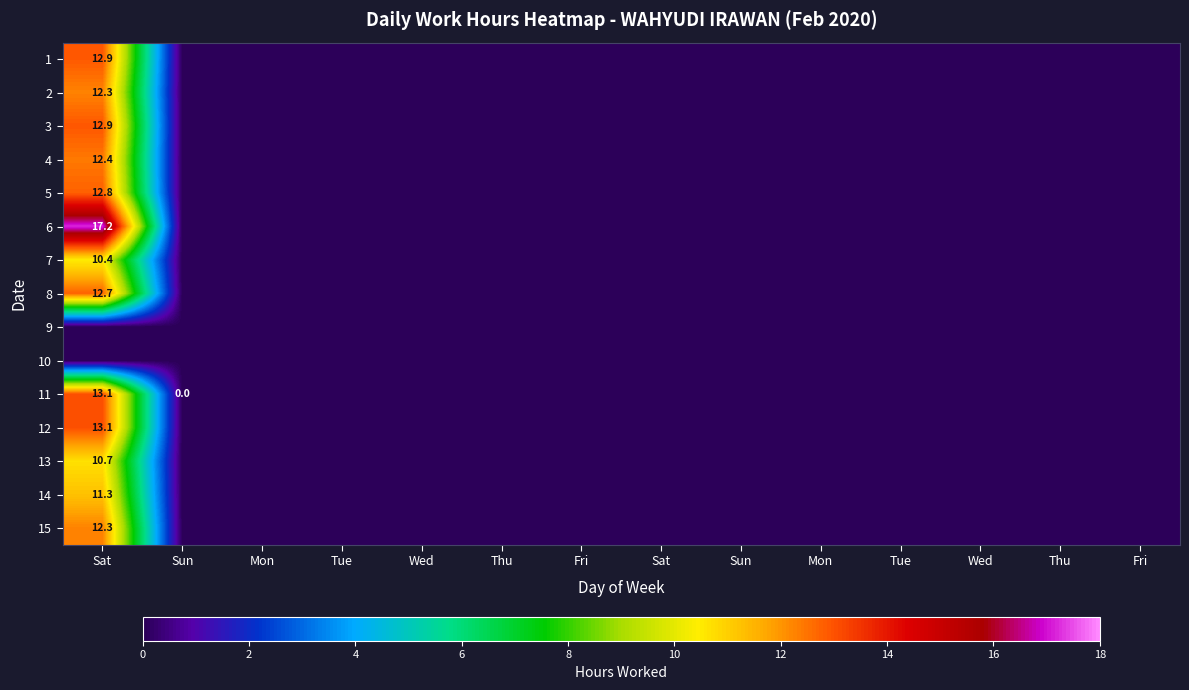

What is the difference between the highest and lowest values at Sat?

17.2